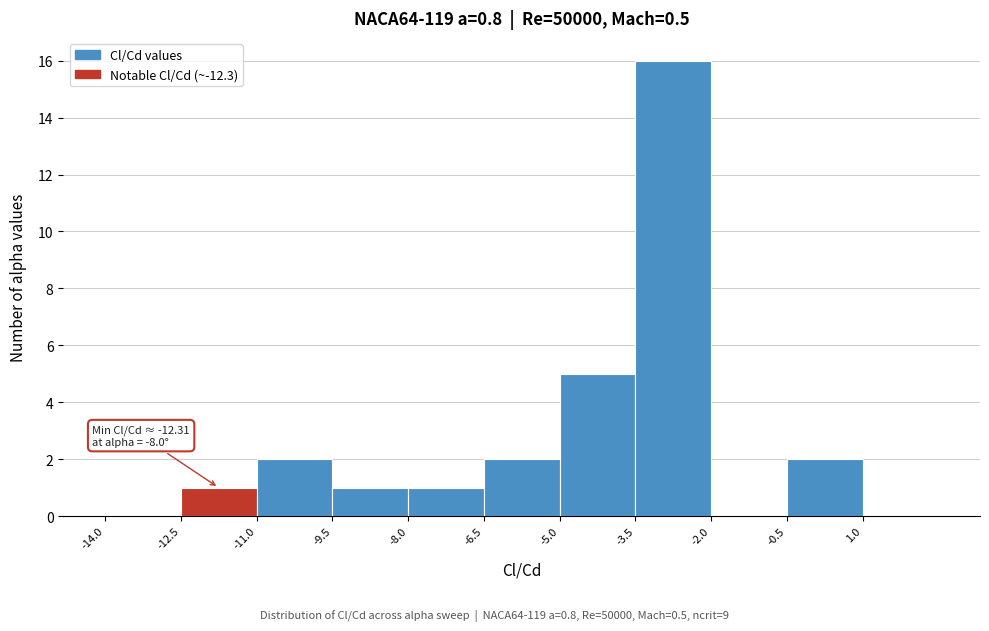

Over which range of the x-axis is the bar tallest?

-3.5 to -2.0